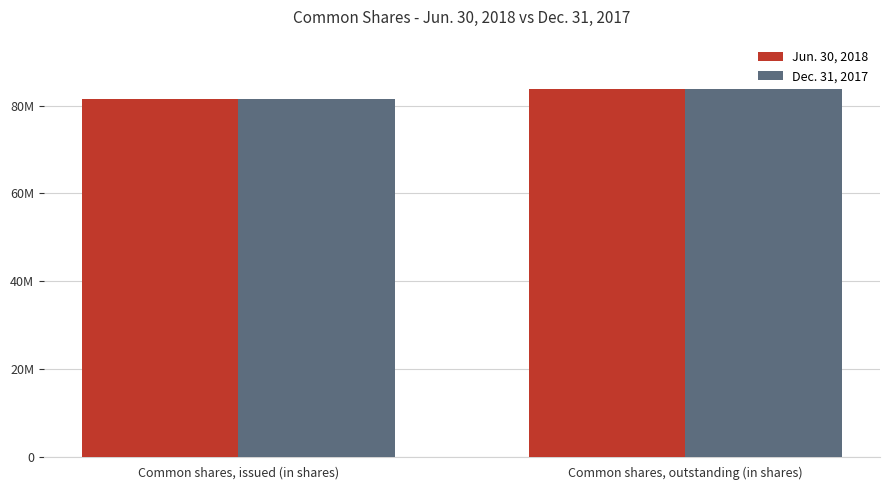

At which category does the chart reach its minimum across all series?

Common shares, issued (in shares)